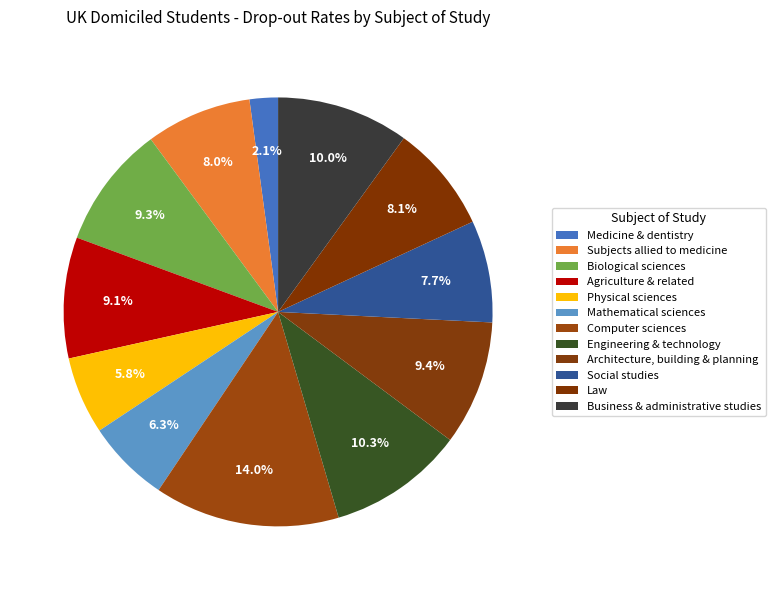

To the nearest percent, what is the combined percentage of Mathematical sciences and Subjects allied to medicine?

14%